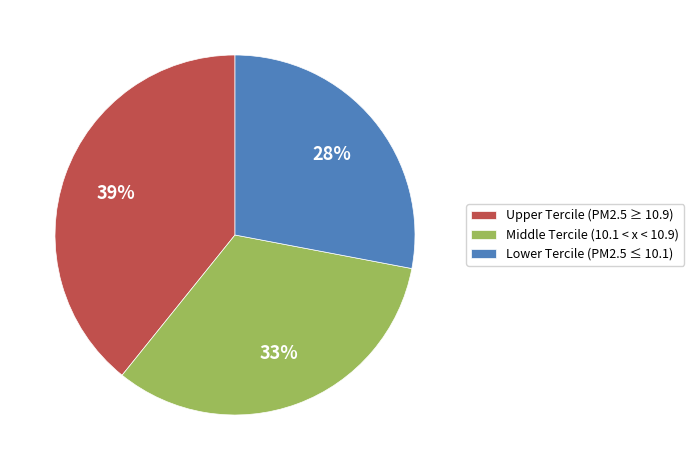

What is the smallest slice in the pie chart?

Lower Tercile (PM2.5 ≤ 10.1)